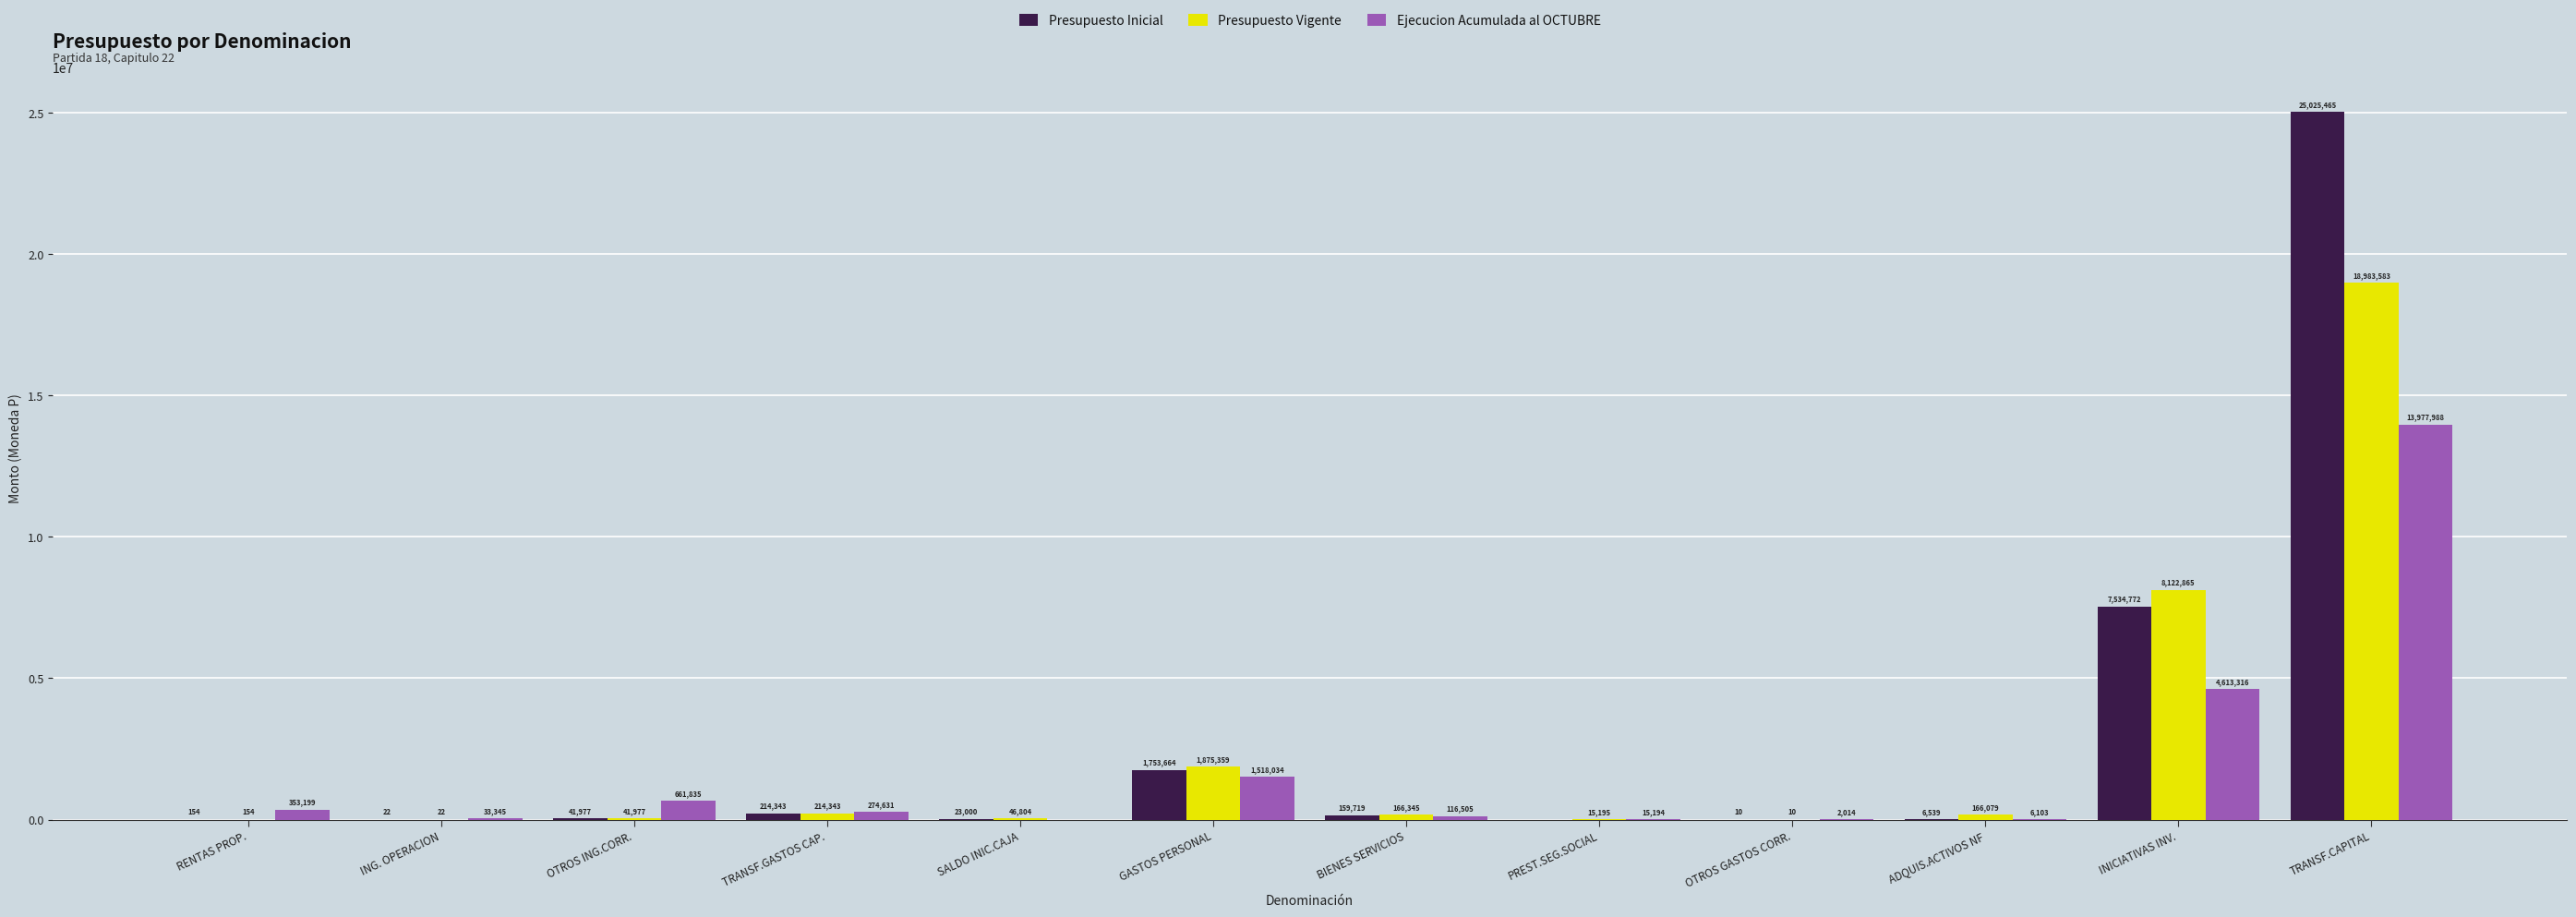

Reading left to right, what are all the values shown in this chart?

Presupuesto Inicial: RENTAS PROP.=154	ING. OPERACION=22	OTROS ING.CORR.=41977	TRANSF.GASTOS CAP.=214343	SALDO INIC.CAJA=23000	GASTOS PERSONAL=1753664	BIENES SERVICIOS=159719	PREST.SEG.SOCIAL=0	OTROS GASTOS CORR.=10	ADQUIS.ACTIVOS NF=6539	INICIATIVAS INV.=7534772	TRANSF.CAPITAL=25025465
Presupuesto Vigente: RENTAS PROP.=154	ING. OPERACION=22	OTROS ING.CORR.=41977	TRANSF.GASTOS CAP.=214343	SALDO INIC.CAJA=46804	GASTOS PERSONAL=1875359	BIENES SERVICIOS=166345	PREST.SEG.SOCIAL=15195	OTROS GASTOS CORR.=10	ADQUIS.ACTIVOS NF=166079	INICIATIVAS INV.=8122865	TRANSF.CAPITAL=18983583
Ejecucion Acumulada al OCTUBRE: RENTAS PROP.=353199	ING. OPERACION=33345	OTROS ING.CORR.=661835	TRANSF.GASTOS CAP.=274631	SALDO INIC.CAJA=0	GASTOS PERSONAL=1518034	BIENES SERVICIOS=116505	PREST.SEG.SOCIAL=15194	OTROS GASTOS CORR.=2014	ADQUIS.ACTIVOS NF=6103	INICIATIVAS INV.=4613316	TRANSF.CAPITAL=13977988